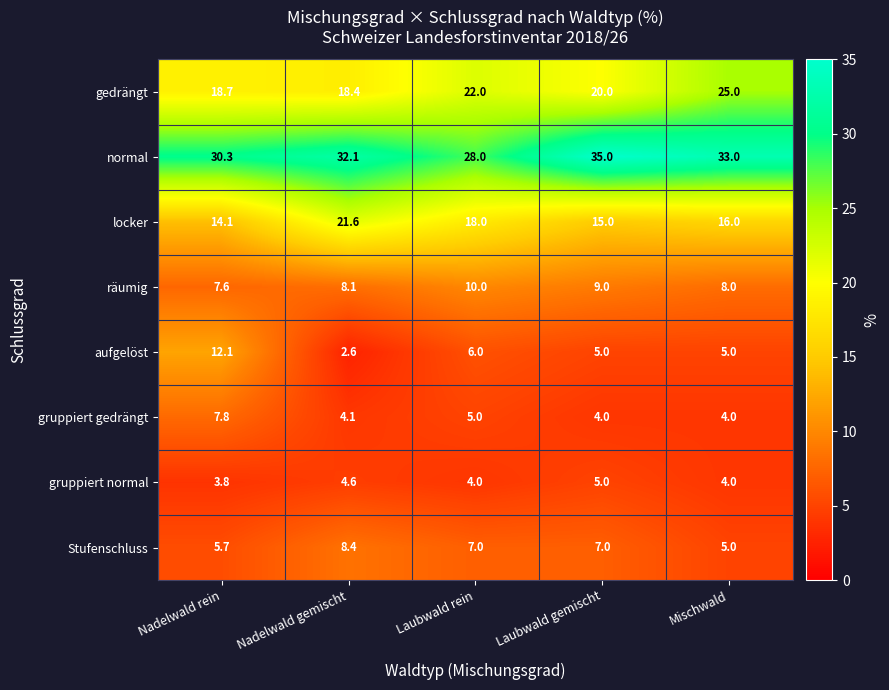

The value of aufgelöst at Mischwald is 5.0. True or false?

True